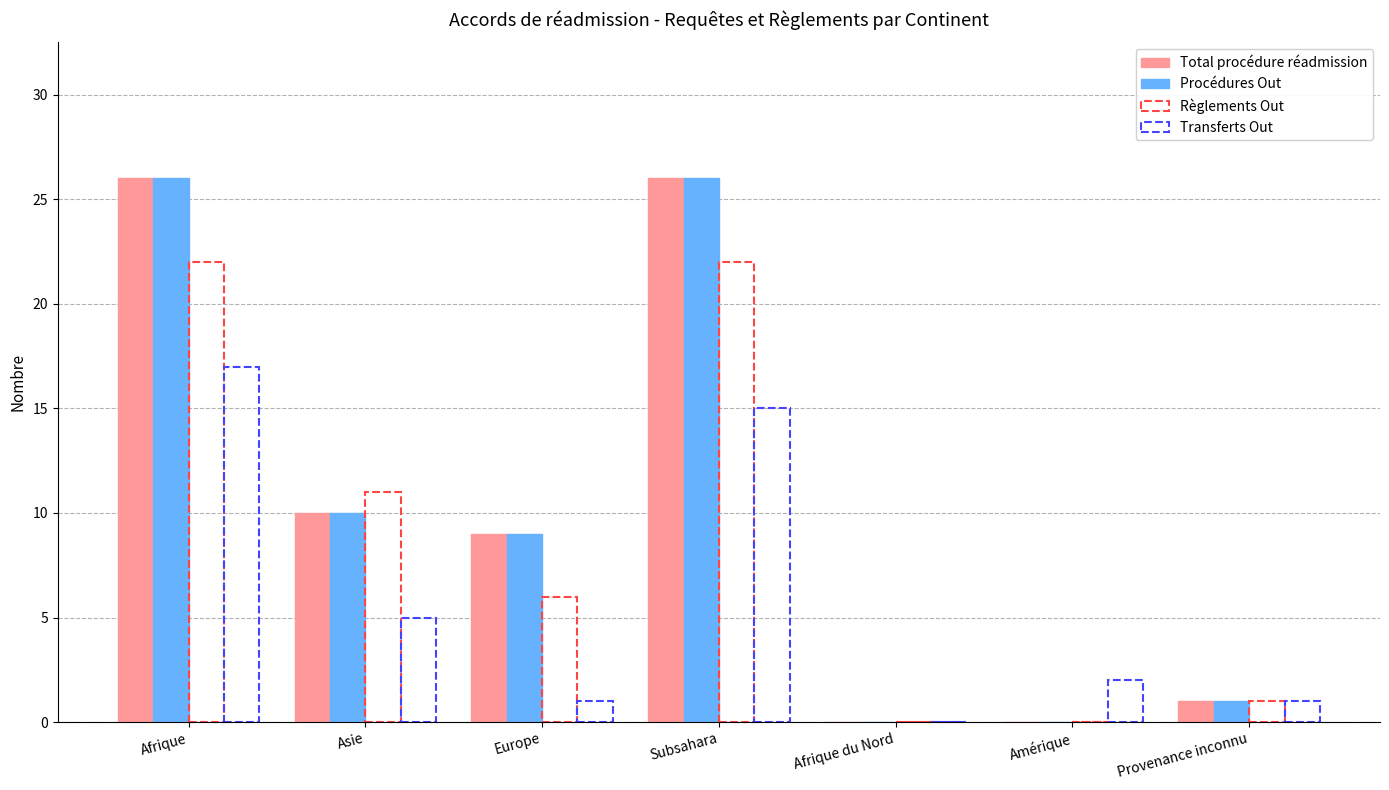

The value of Procédures Out at Afrique is 26. True or false?

True